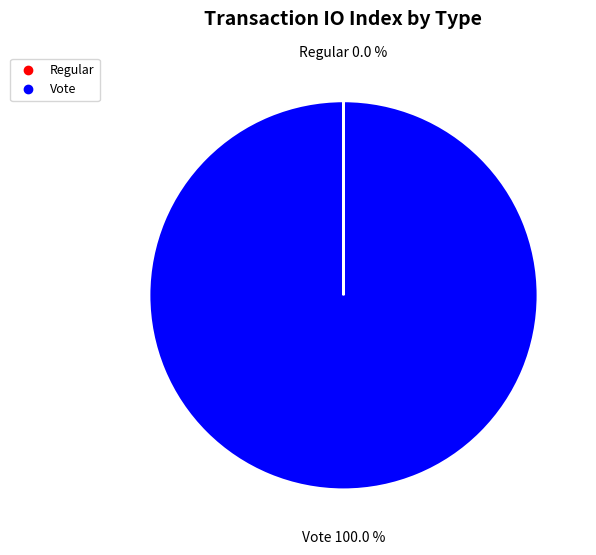

What is the largest slice in the pie chart?

Vote